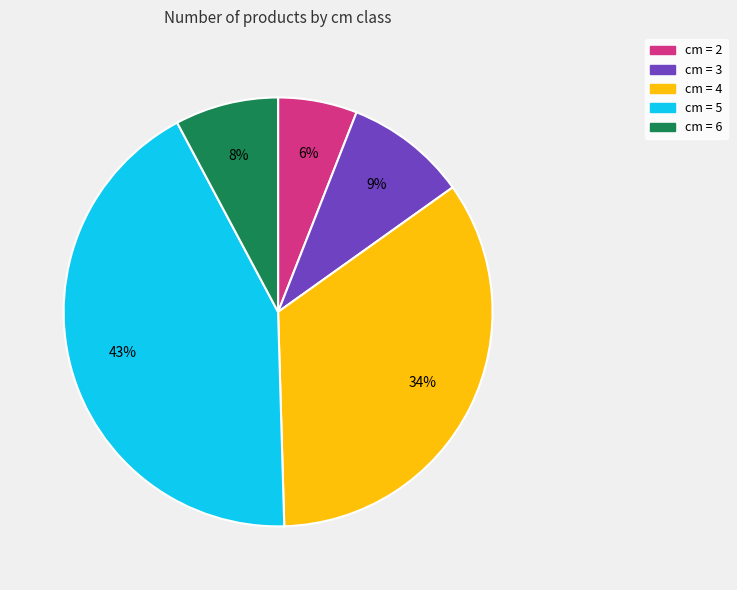

Is there a majority slice in this chart?

No